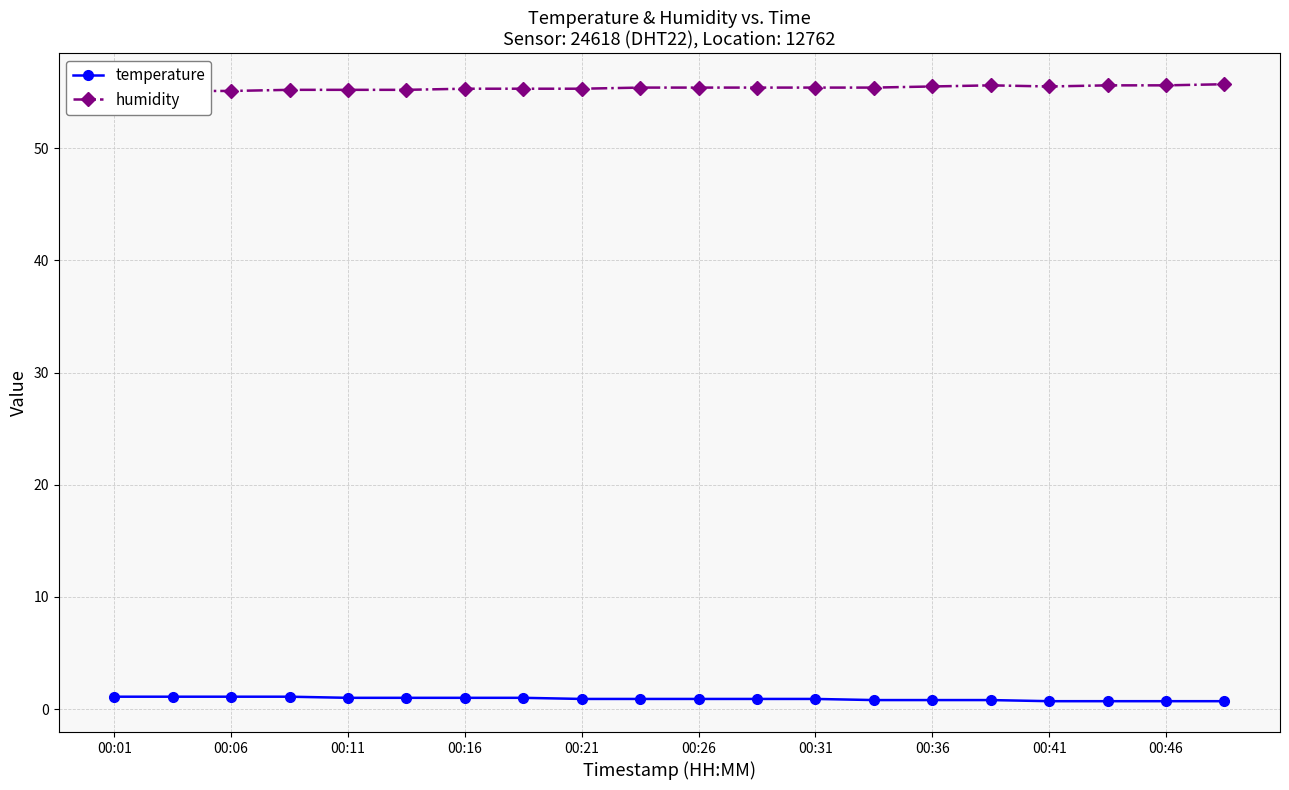

True or false: humidity and temperature intersect in this chart.

False